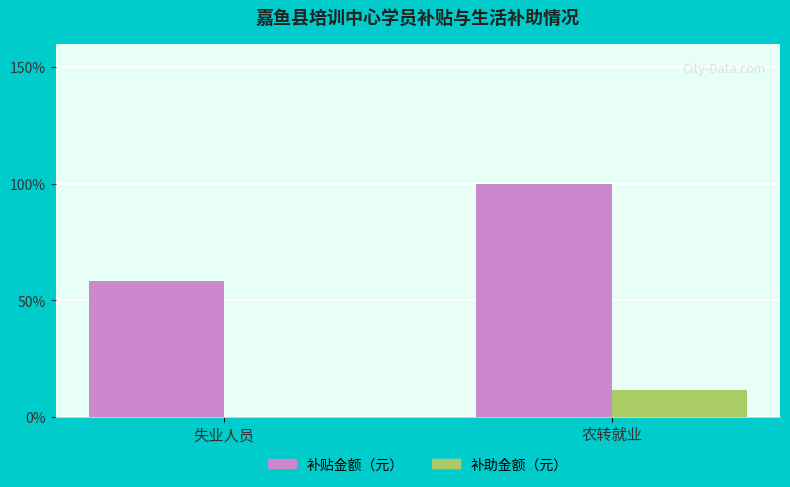

Which series changed the most between 失业人员 and 农转就业?

补贴金额（元）